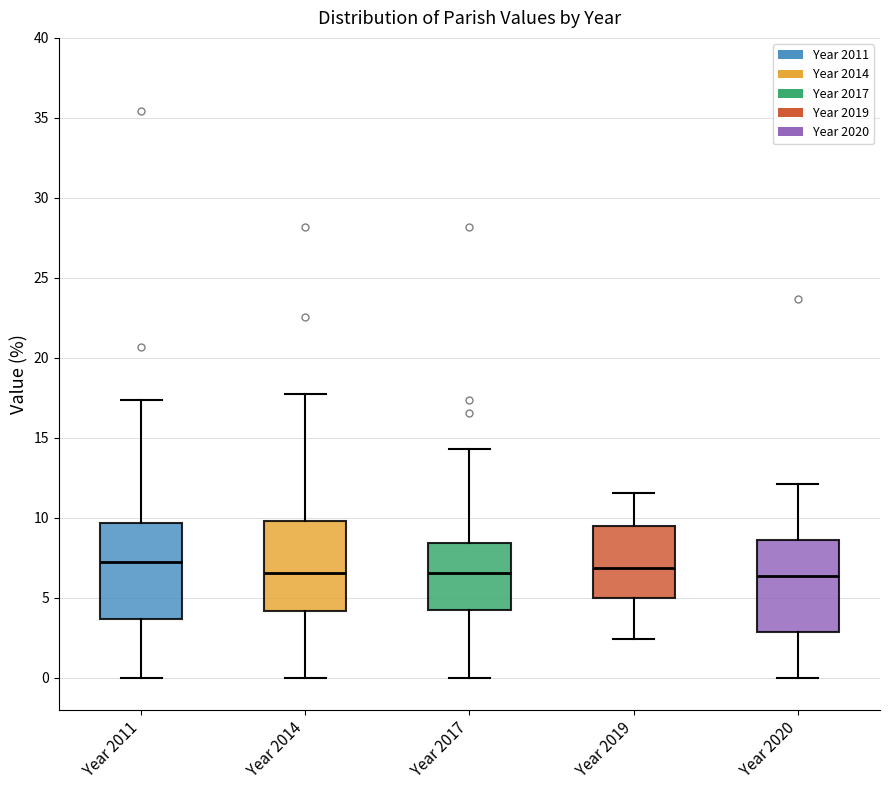

Where does the lower whisker of the box for Year 2019 end on the y-axis? The values are not printed on the chart, so give them approximately, as read against the axis.

2.5